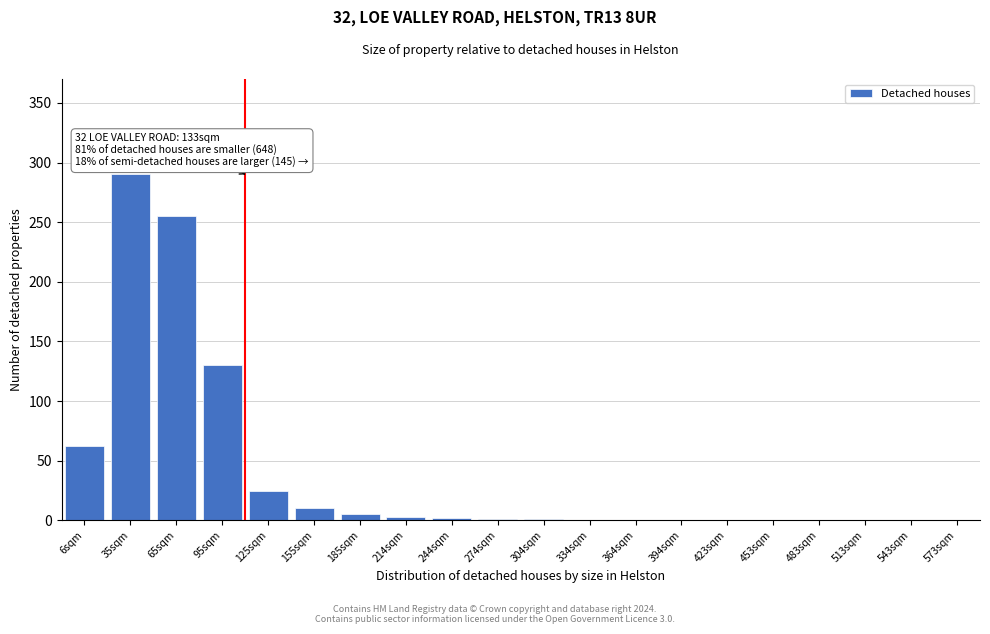

Where is the data nearest to the value 145?

95sqm